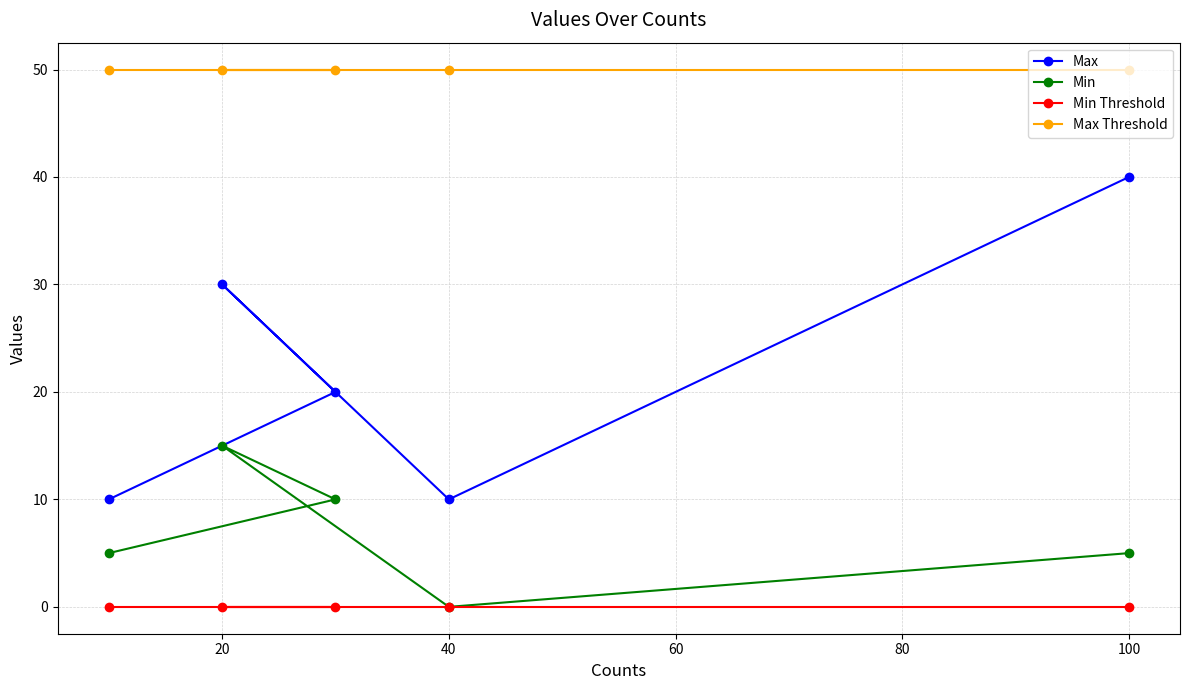

What is the total value across all series at 100?

95